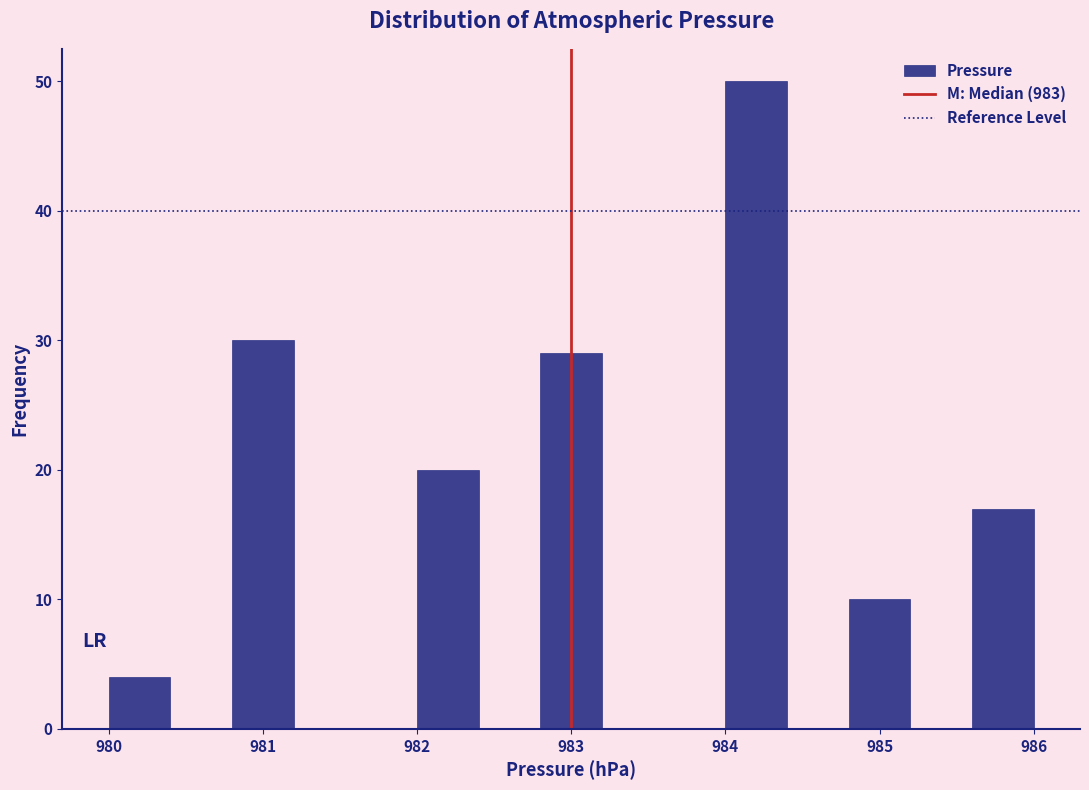

Reading left to right, list every bar in this chart as the range it spans on the x-axis followed by its height. The values are not printed on the chart, so give them approximately, as read against the axis.

980.0 to 980.4: 4
980.4 to 980.8: 0
980.8 to 981.2: 30
981.2 to 981.6: 0
981.6 to 982.0: 0
982.0 to 982.4: 20
982.4 to 982.8: 0
982.8 to 983.2: 29
983.2 to 983.6: 0
983.6 to 984.0: 0
984.0 to 984.4: 50
984.4 to 984.8: 0
984.8 to 985.2: 10
985.2 to 985.6: 0
985.6 to 986.0: 17